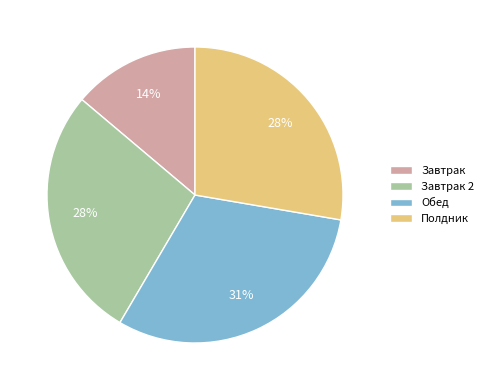

To the nearest percent, what is the average slice percentage?

25%